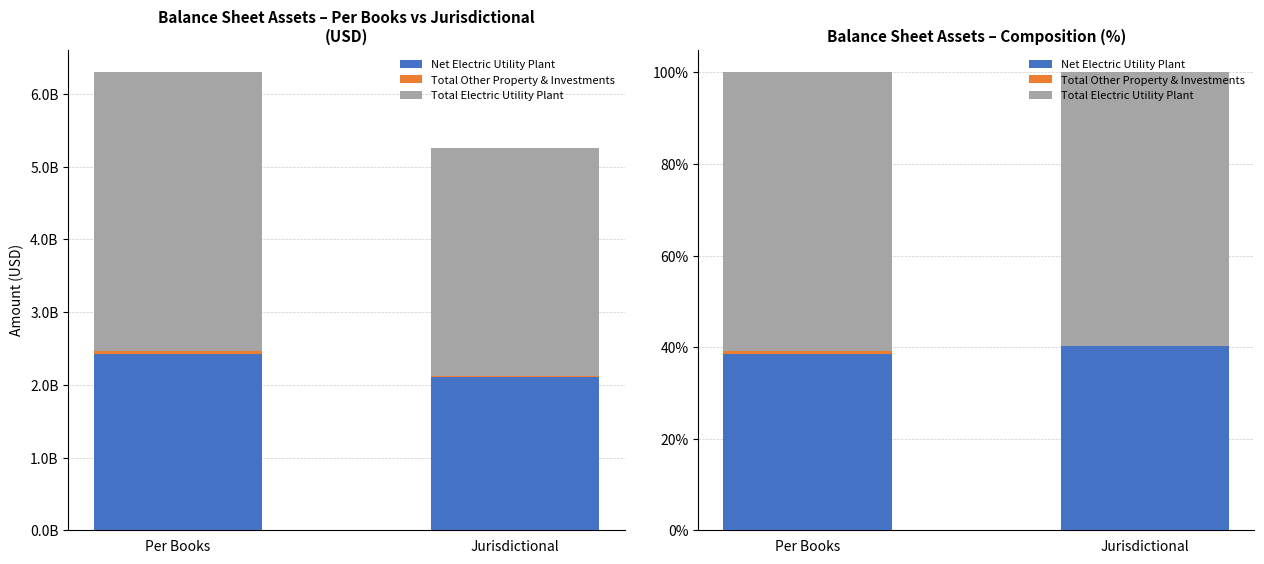

What is the label of the 2nd bar from the right?

Per Books